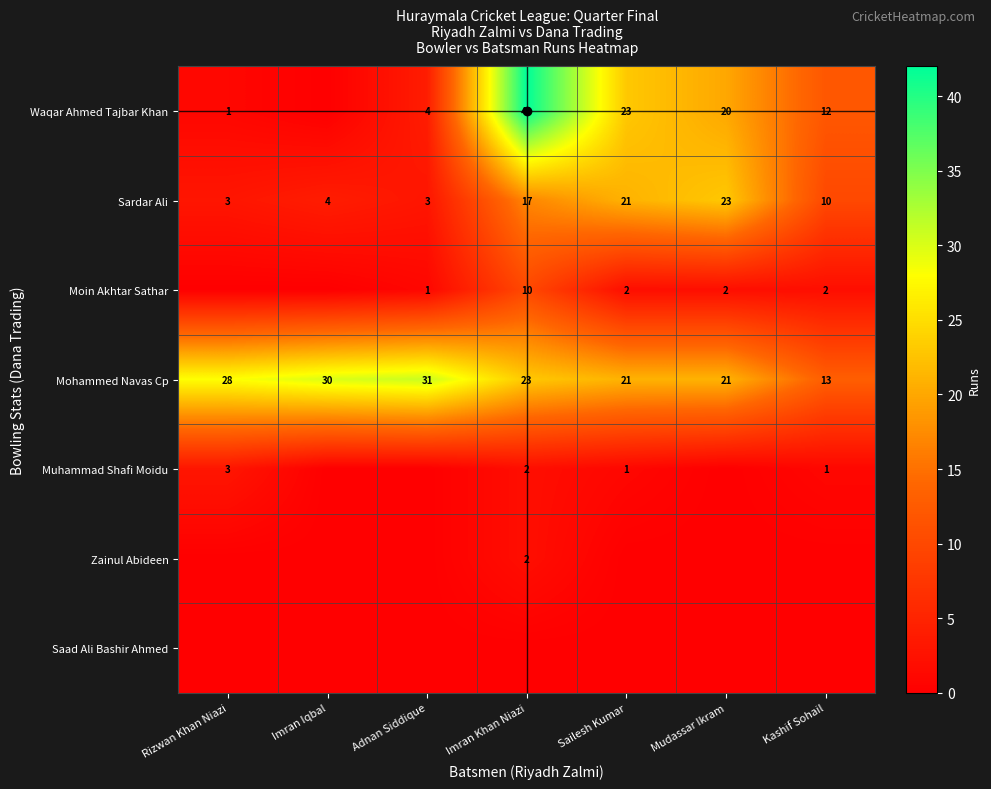

At how many categories does at least one series exceed 3?

7